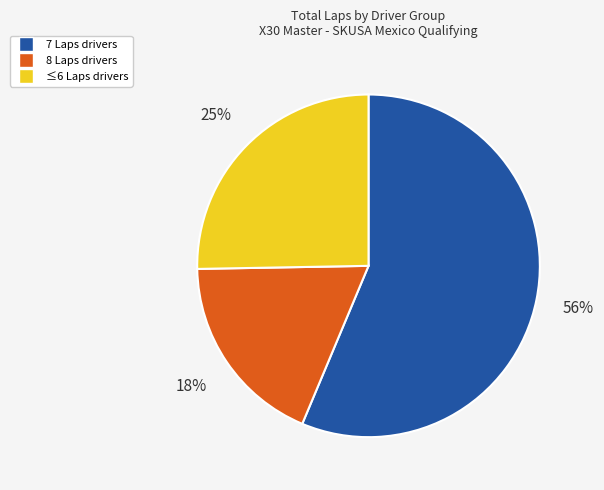

Does any single category account for the majority?

Yes